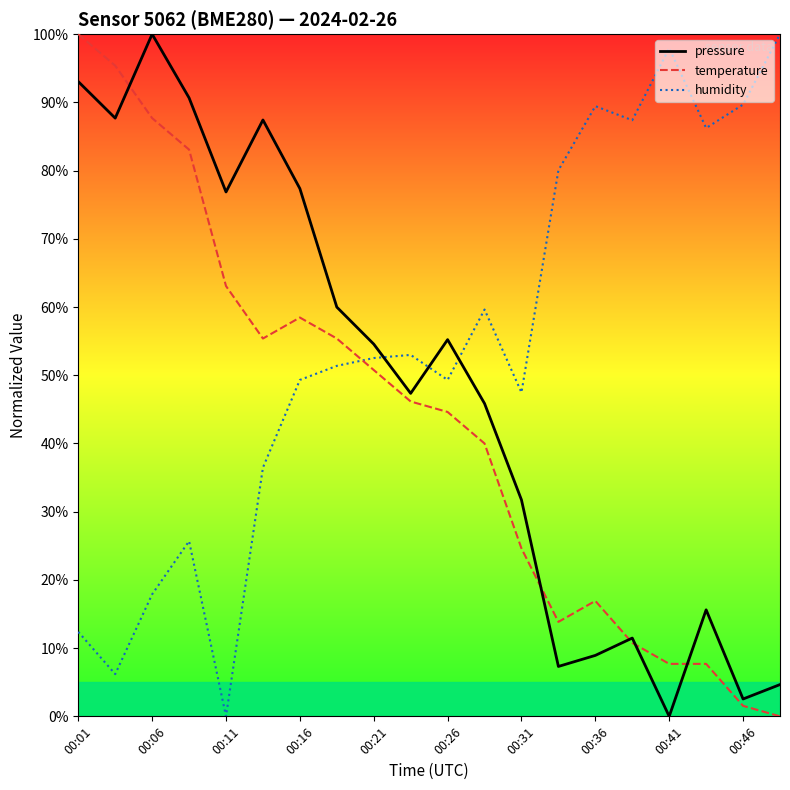

What is the greatest value displayed?

100.0